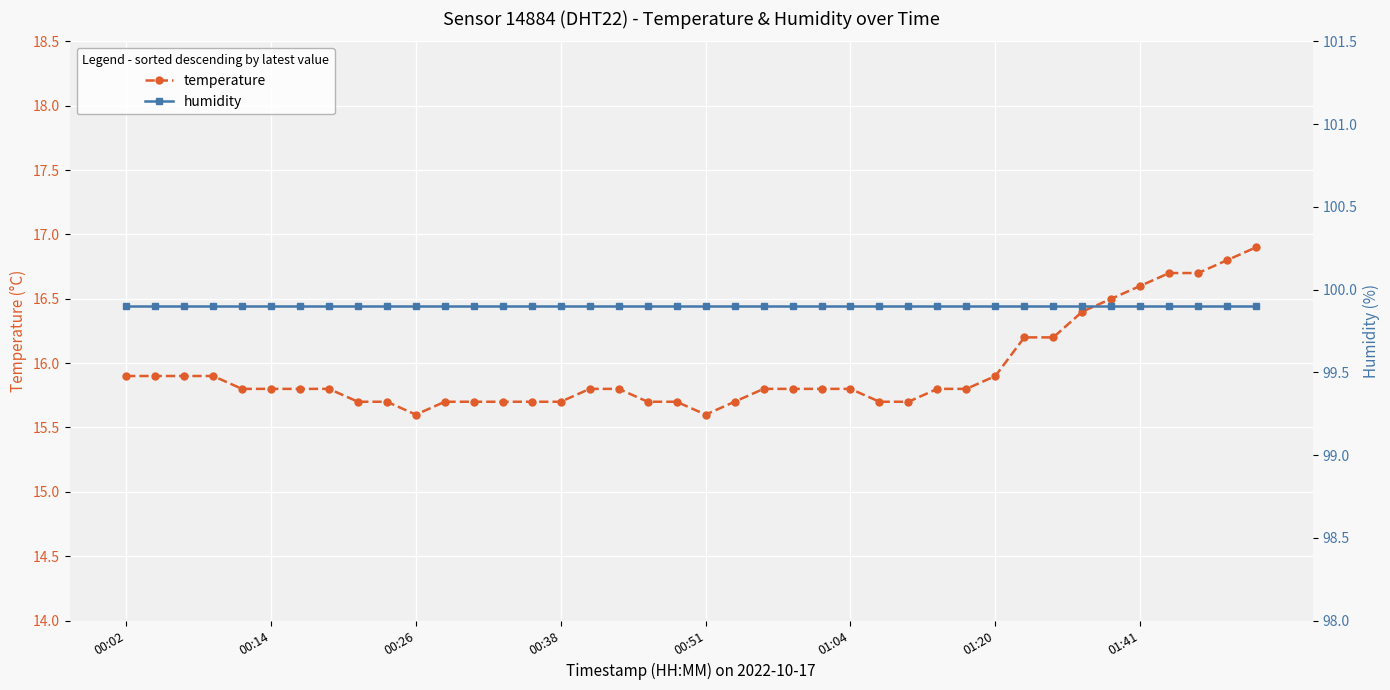

Which series has the widest spread of values?

temperature